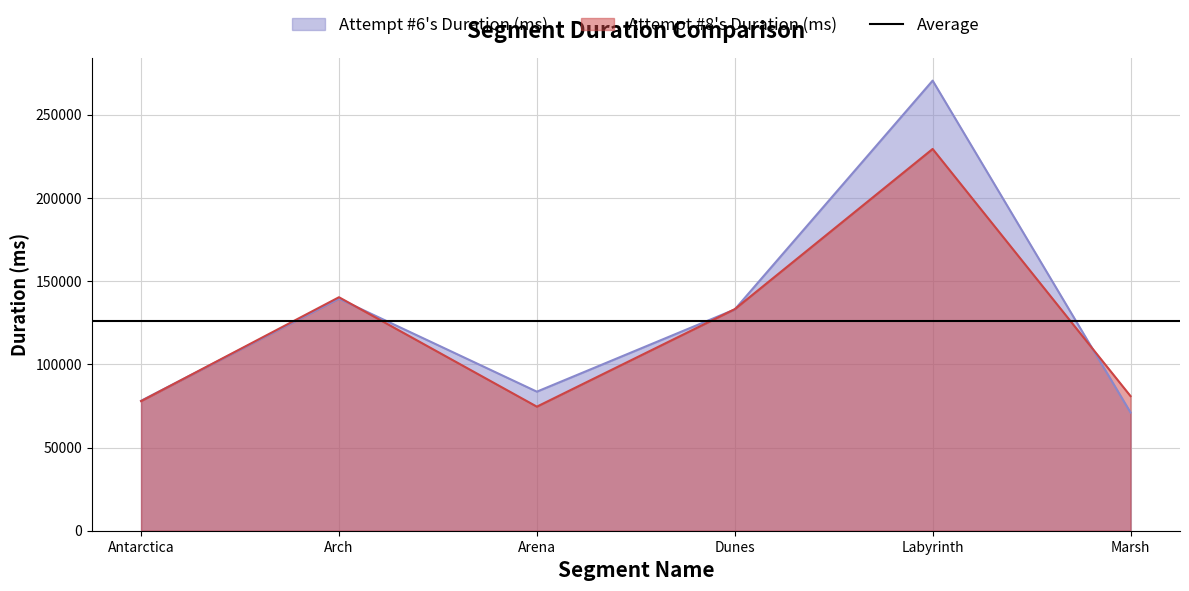

How many data points in Attempt #8's Duration (ms) are above 133134?

2